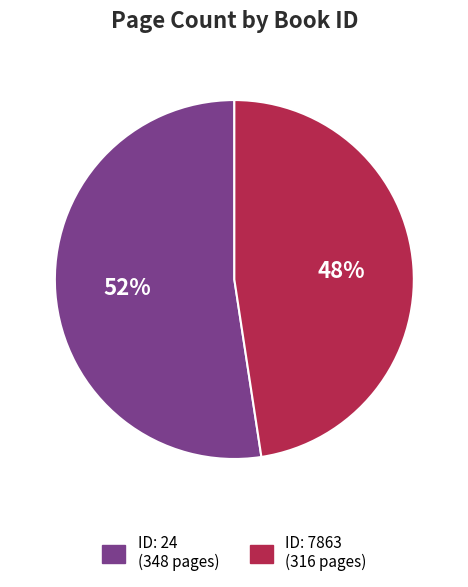

Do ID: 24 (348 pages) and ID: 7863 (316 pages) together represent more than half of the pie?

Yes